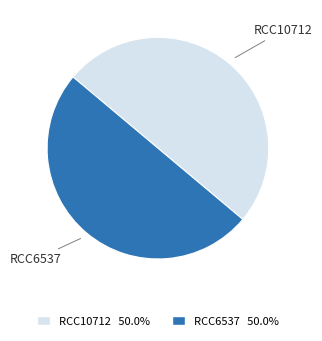

True or false: RCC6537 accounts for 61% of the total.

False